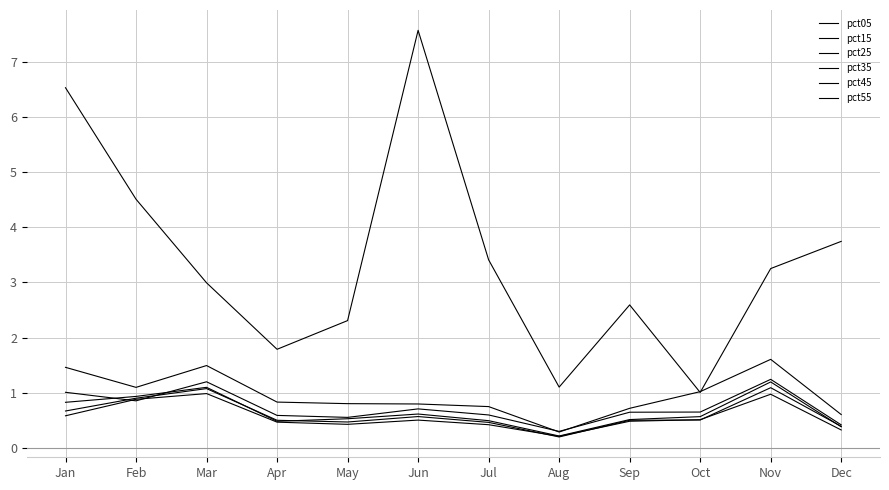

What is the highest value of the pct25 series?

1.2